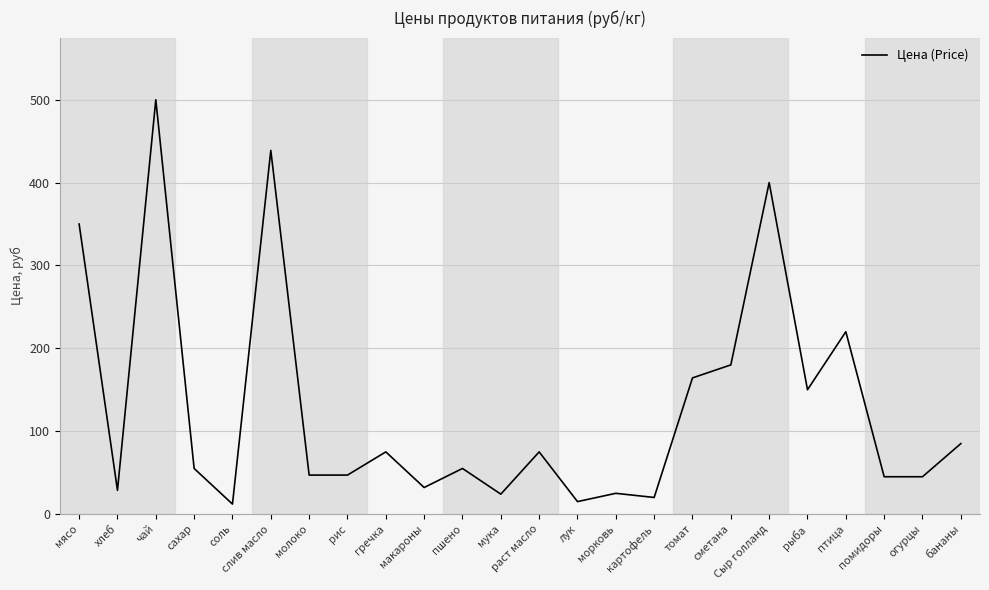

What is the difference between the maximum and minimum values?

488.0